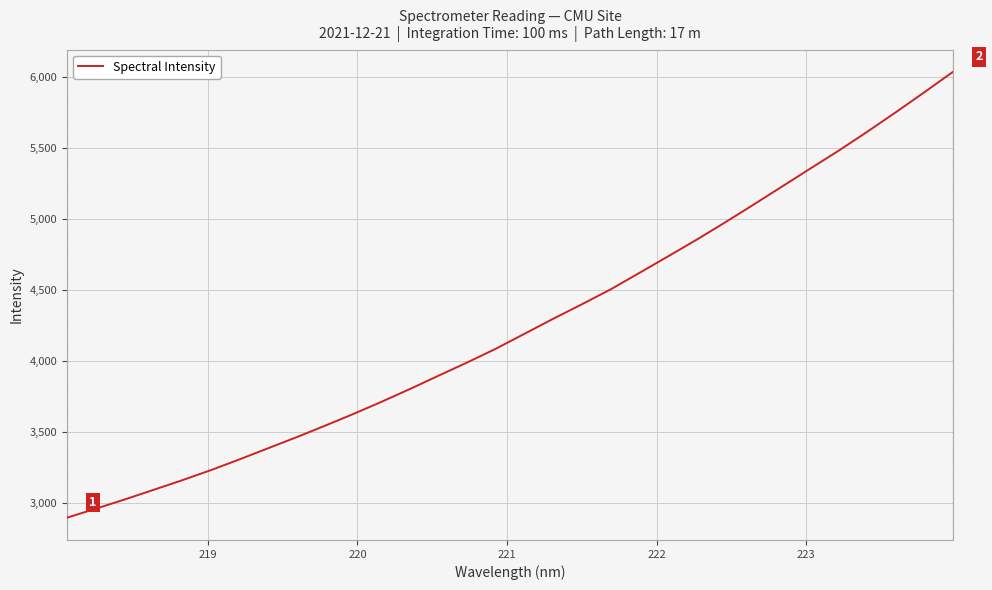

What is the difference between the maximum and minimum values?

3136.3